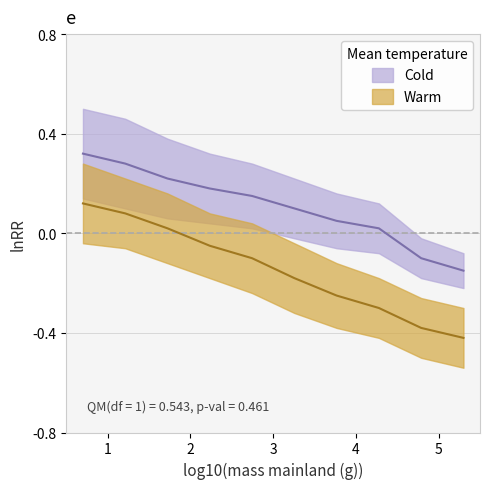

List the series in order of their peak value, lowest first.

Warm, Cold